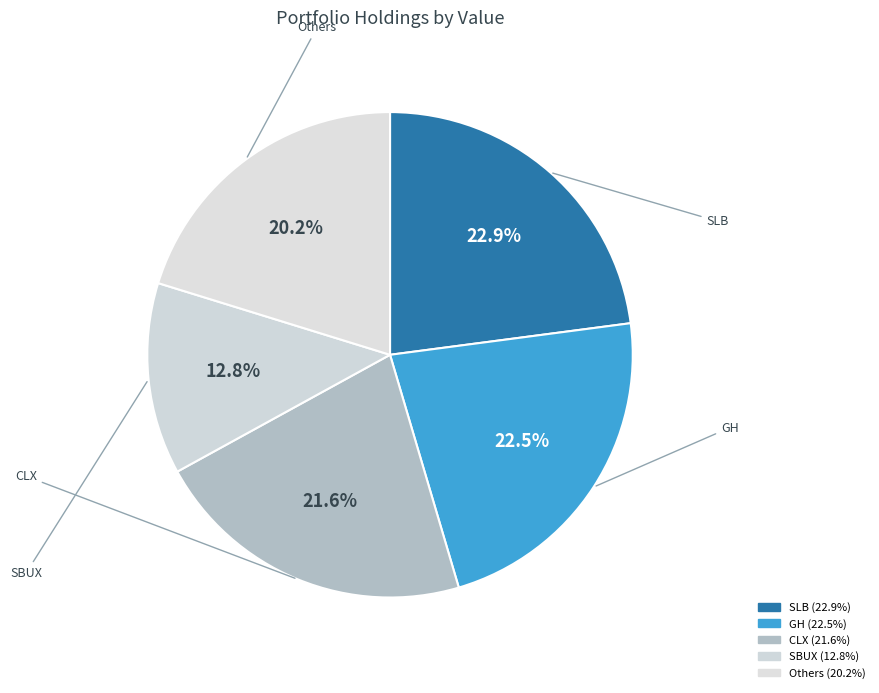

Is there a majority slice in this chart?

No